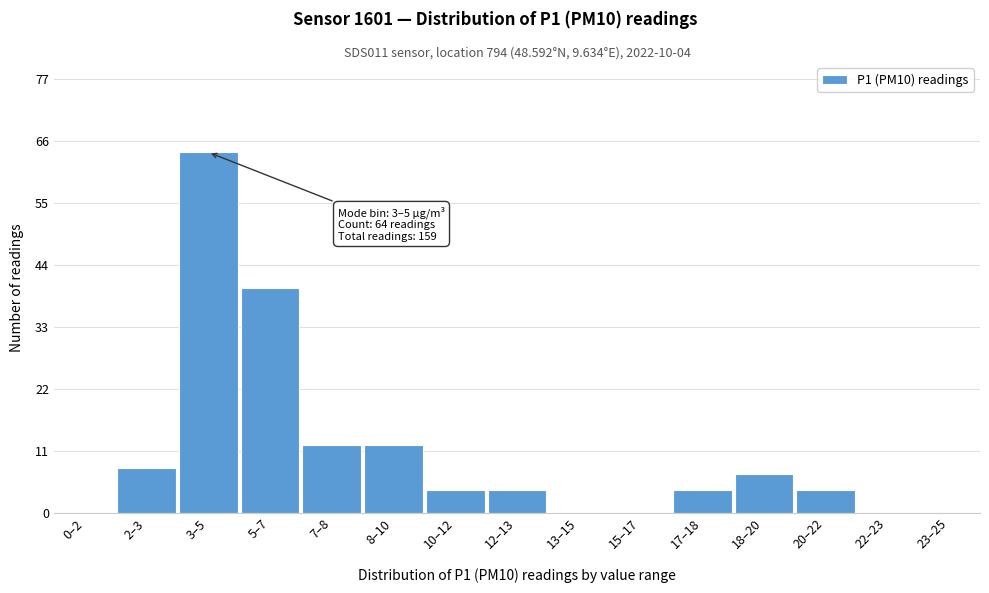

Reading right to left, list all the values displayed in this chart.

23–25=0	22–23=0	20–22=4	18–20=7	17–18=4	15–17=0	13–15=0	12–13=4	10–12=4	8–10=12	7–8=12	5–7=40	3–5=64	2–3=8	0–2=0